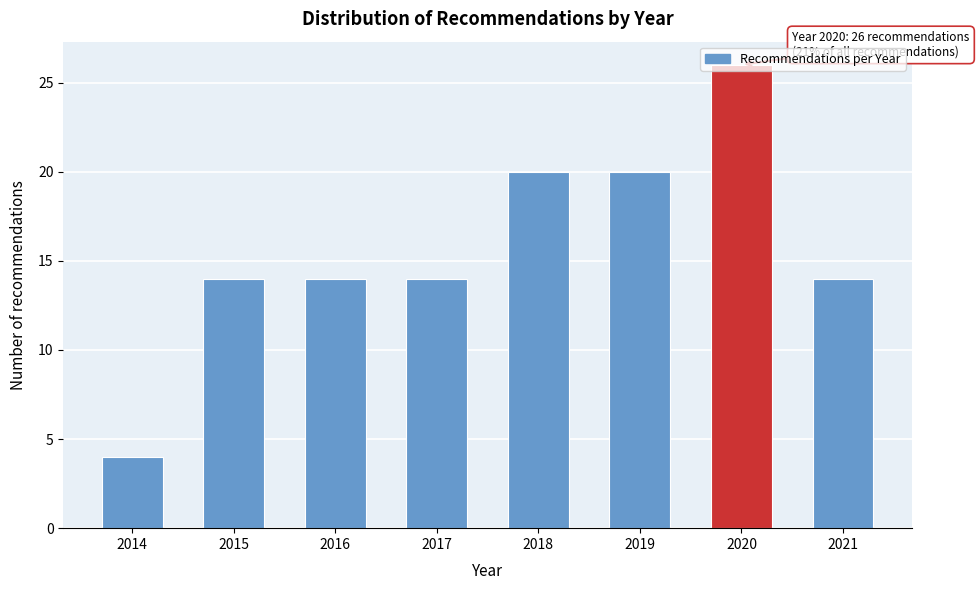

What is the average value?

16